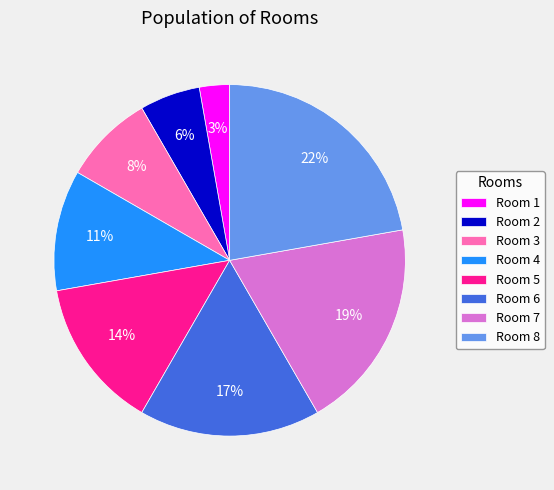

To the nearest percent, what is the combined percentage of Room 2 and Room 7?

25%